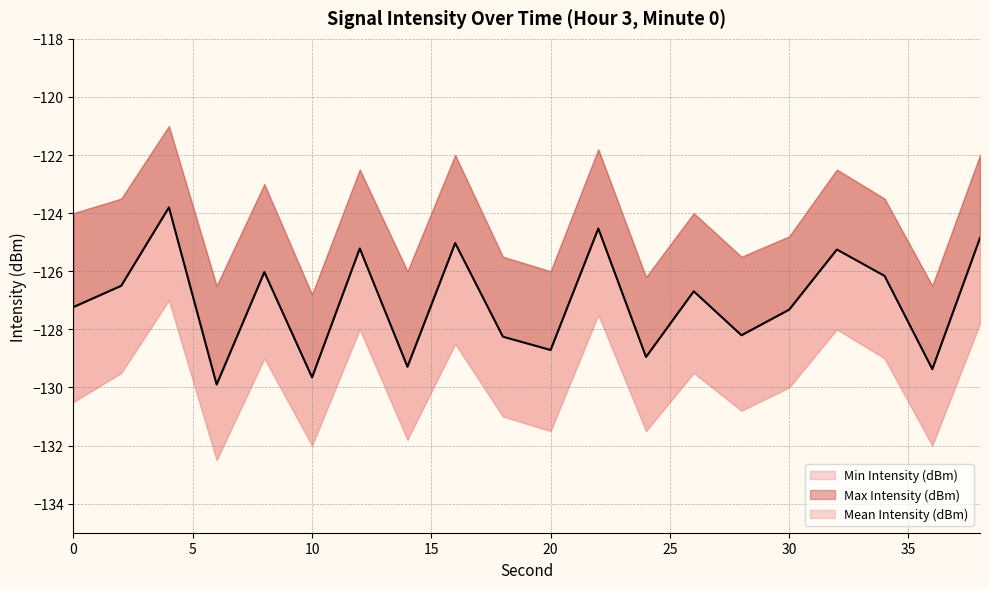

True or false: Max Intensity (dBm) has a value of -54.3 at 2.

False